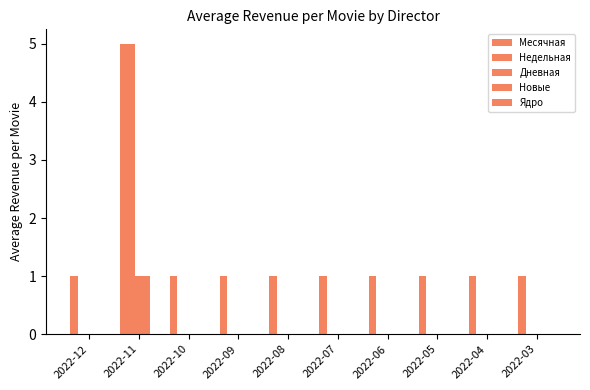

The value of Дневная at 2022-08 is 0. True or false?

True